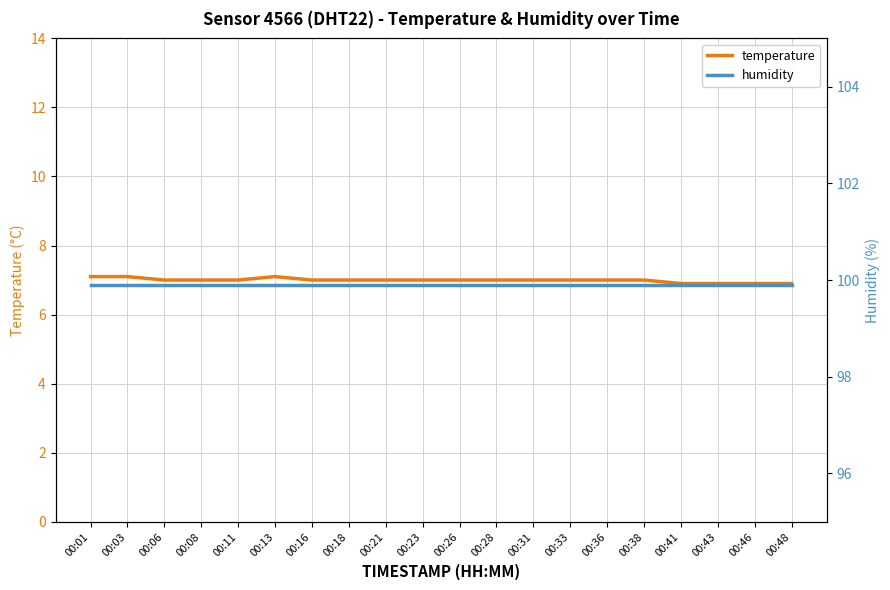

The temperature series shows 10.4 at 00:31. True or false?

False